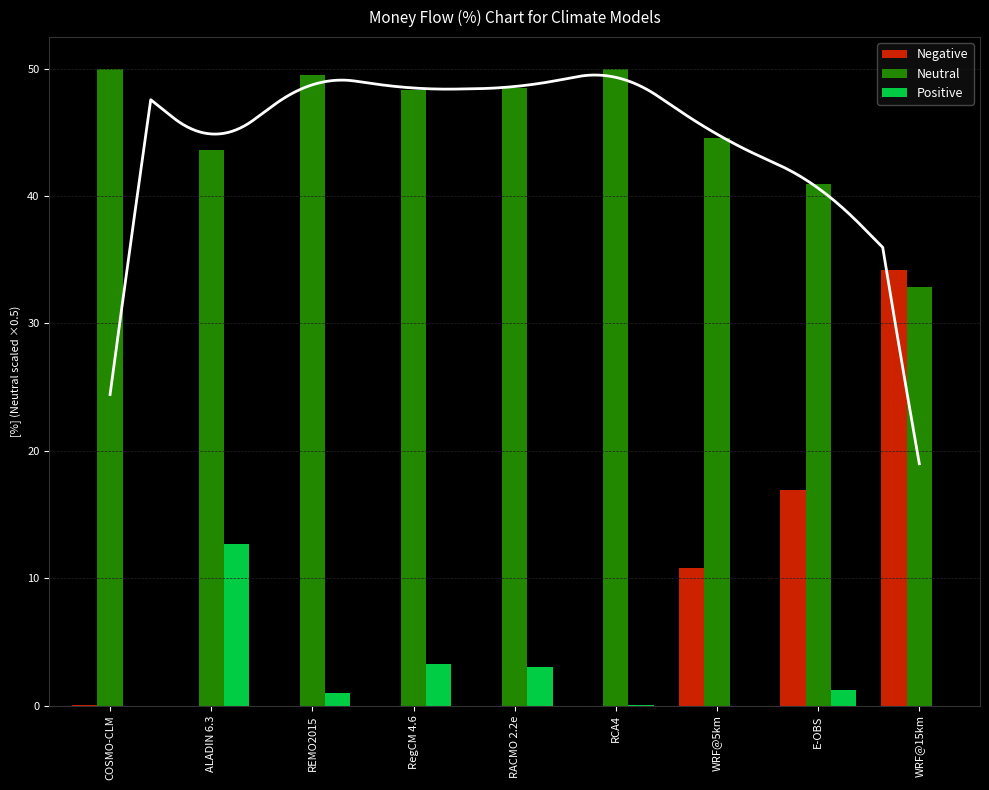

Which series has the widest spread of values?

Negative